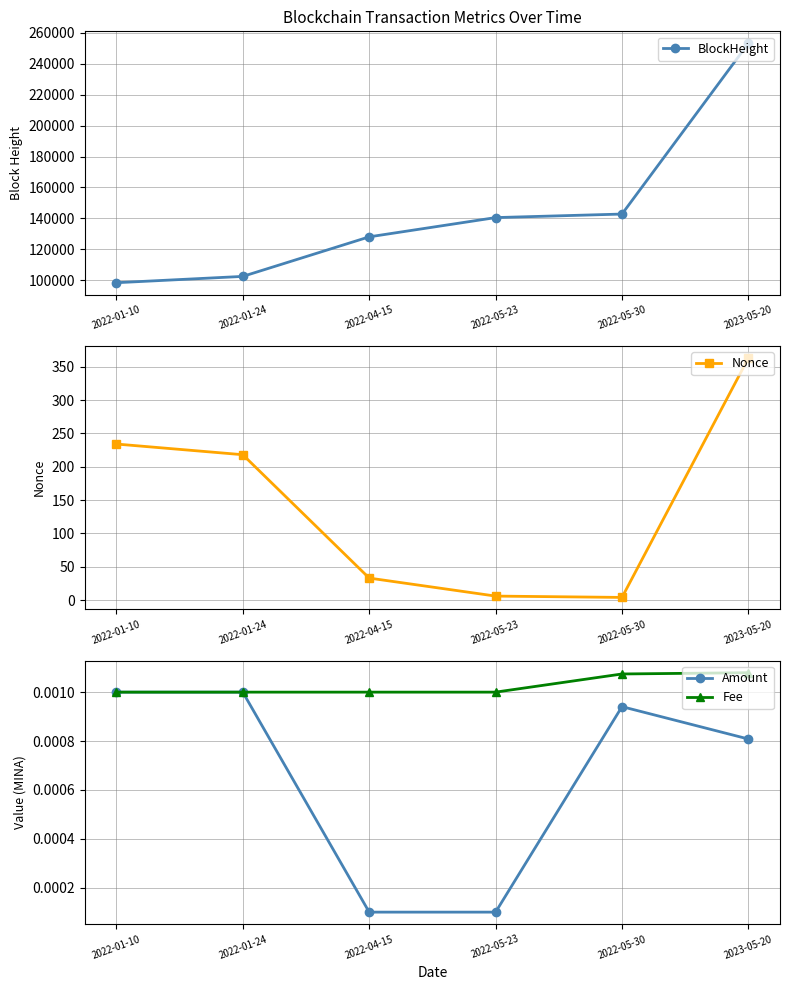

What is the total value across all series at 2022-01-24?

102756.0